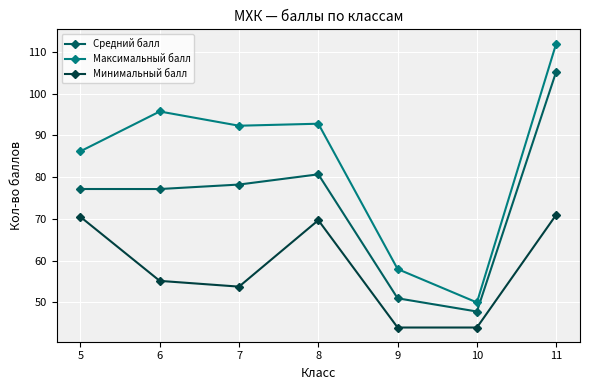

Reading left to right, list all the values displayed in this chart.

Средний балл: 5=77.2	6=77.2	7=78.2	8=80.7	9=51.0	10=47.8	11=105.3
Максимальный балл: 5=86.2	6=95.7	7=92.3	8=92.8	9=58.0	10=50.0	11=112.0
Минимальный балл: 5=70.5	6=55.2	7=53.8	8=69.7	9=44.0	10=44.0	11=71.0